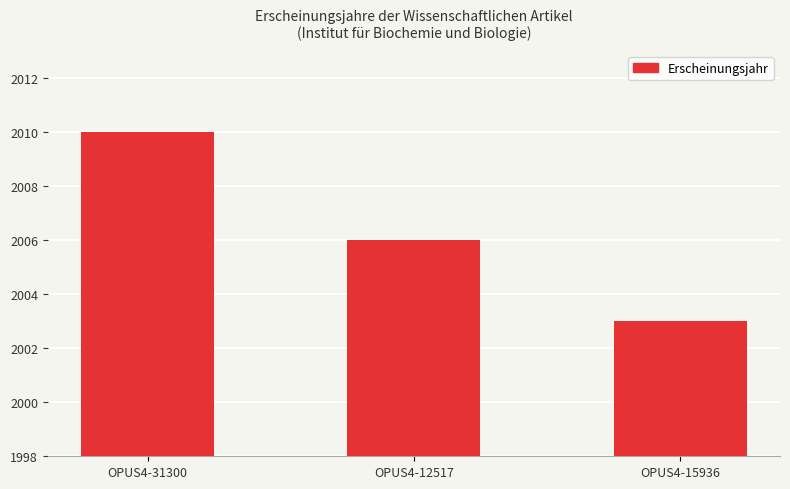

At which category does the chart reach its peak across all series?

OPUS4-31300